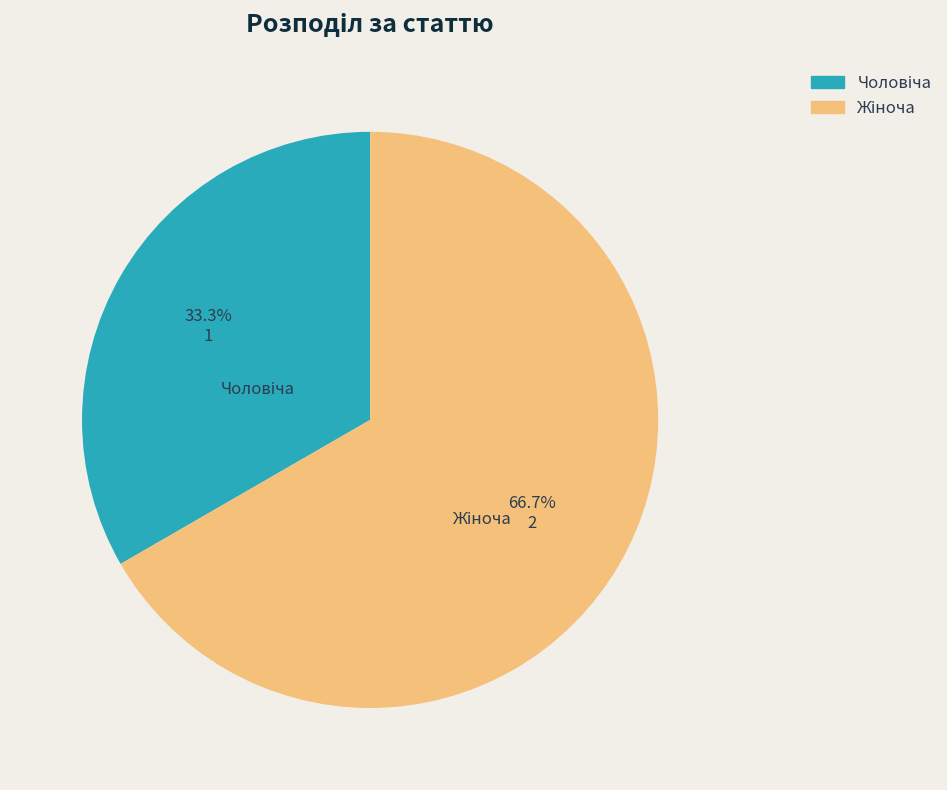

Is there a majority slice in this chart?

Yes